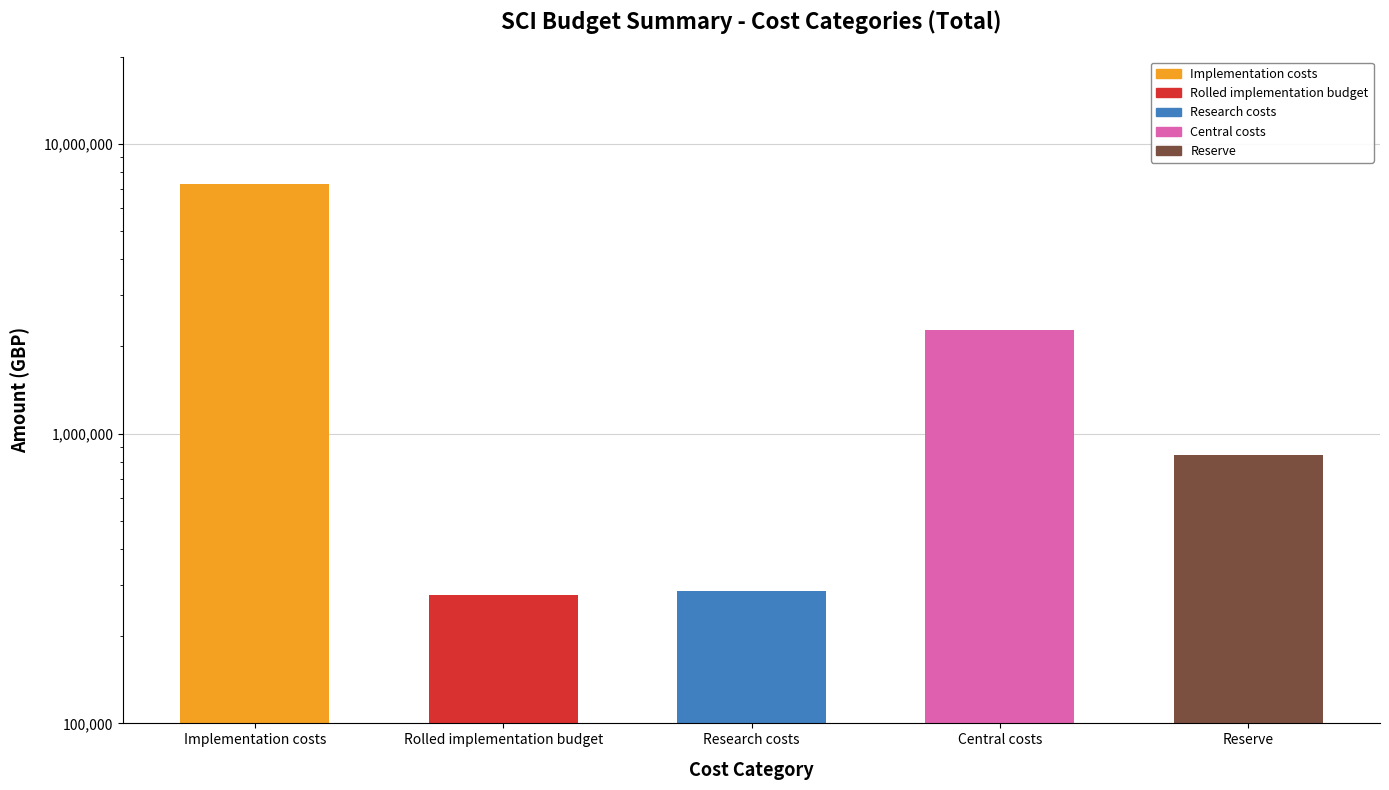

List the labels in order of value, largest first.

Implementation costs, Central costs, Reserve, Research costs, Rolled implementation budget